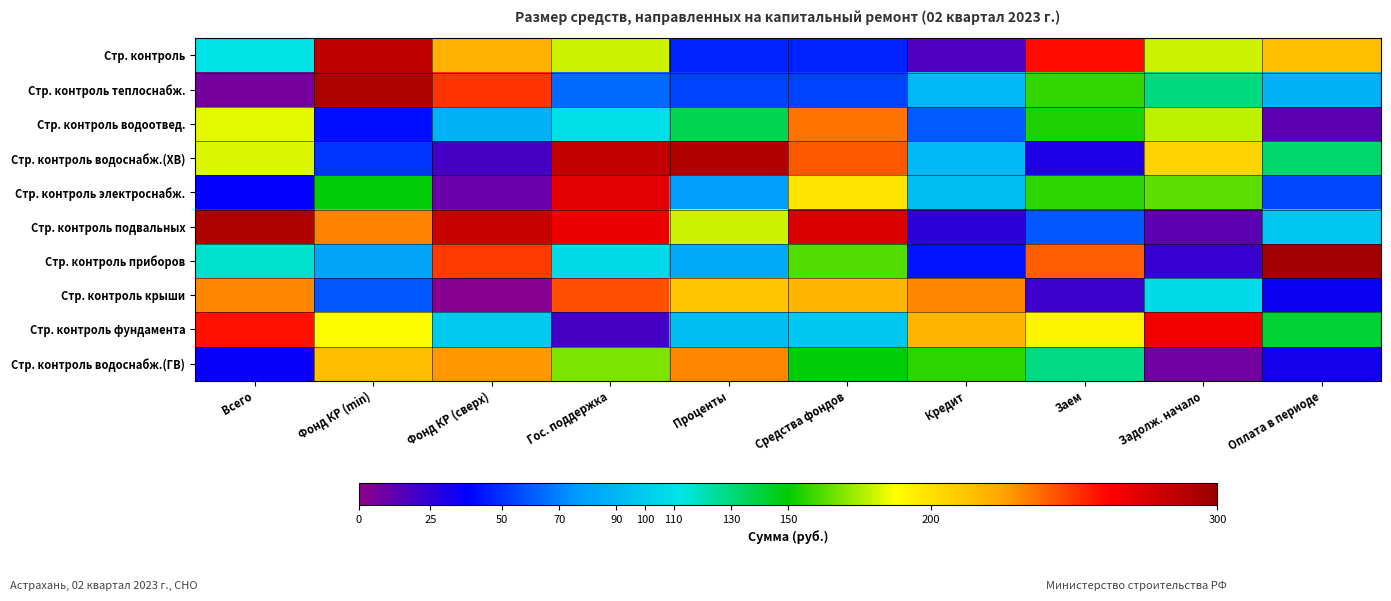

Which label corresponds to the smallest value in the chart?

Фонд КР (сверх)